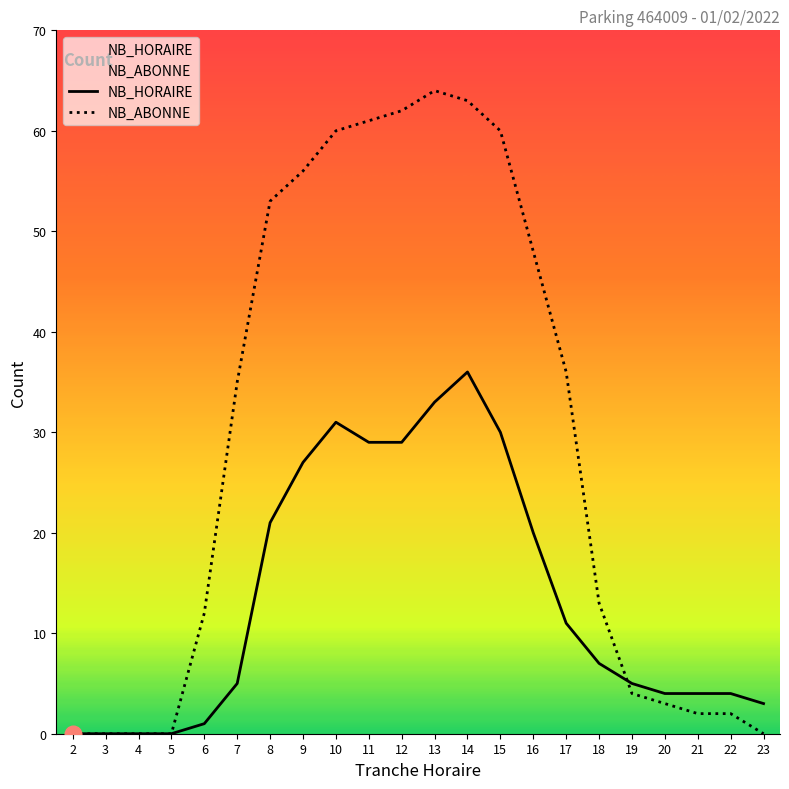

What is the difference between the second highest and minimum values in the NB_HORAIRE series?

33